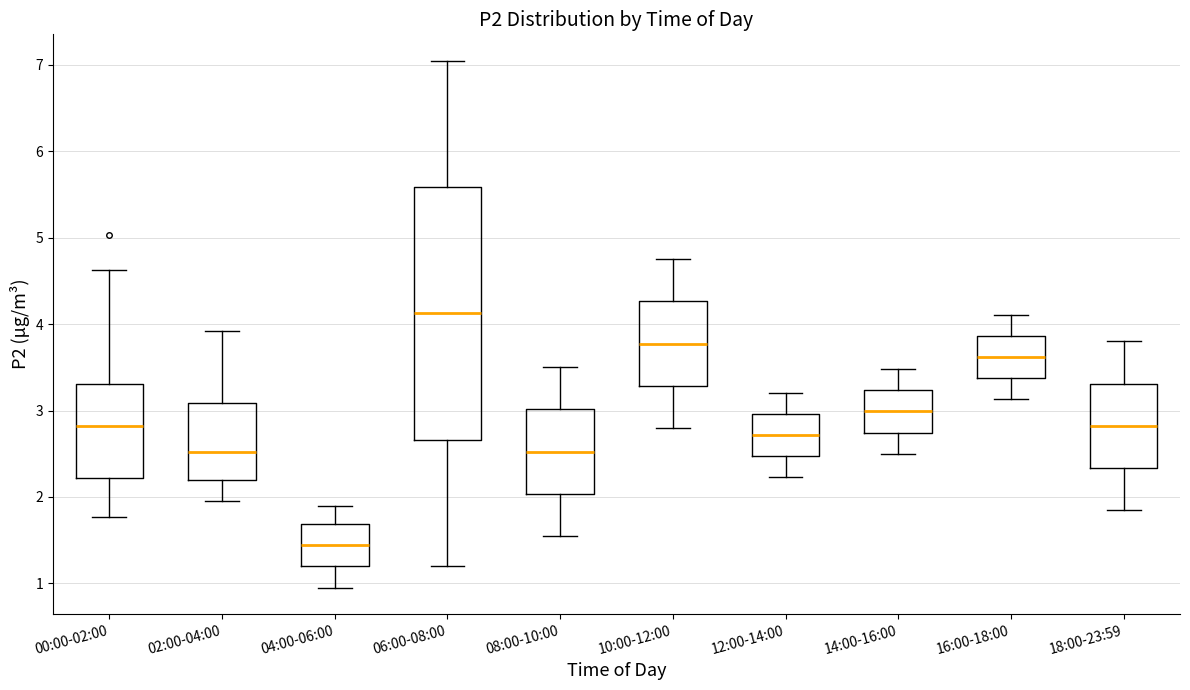

Which box is the tallest, from its lower edge to its upper edge?

06:00-08:00